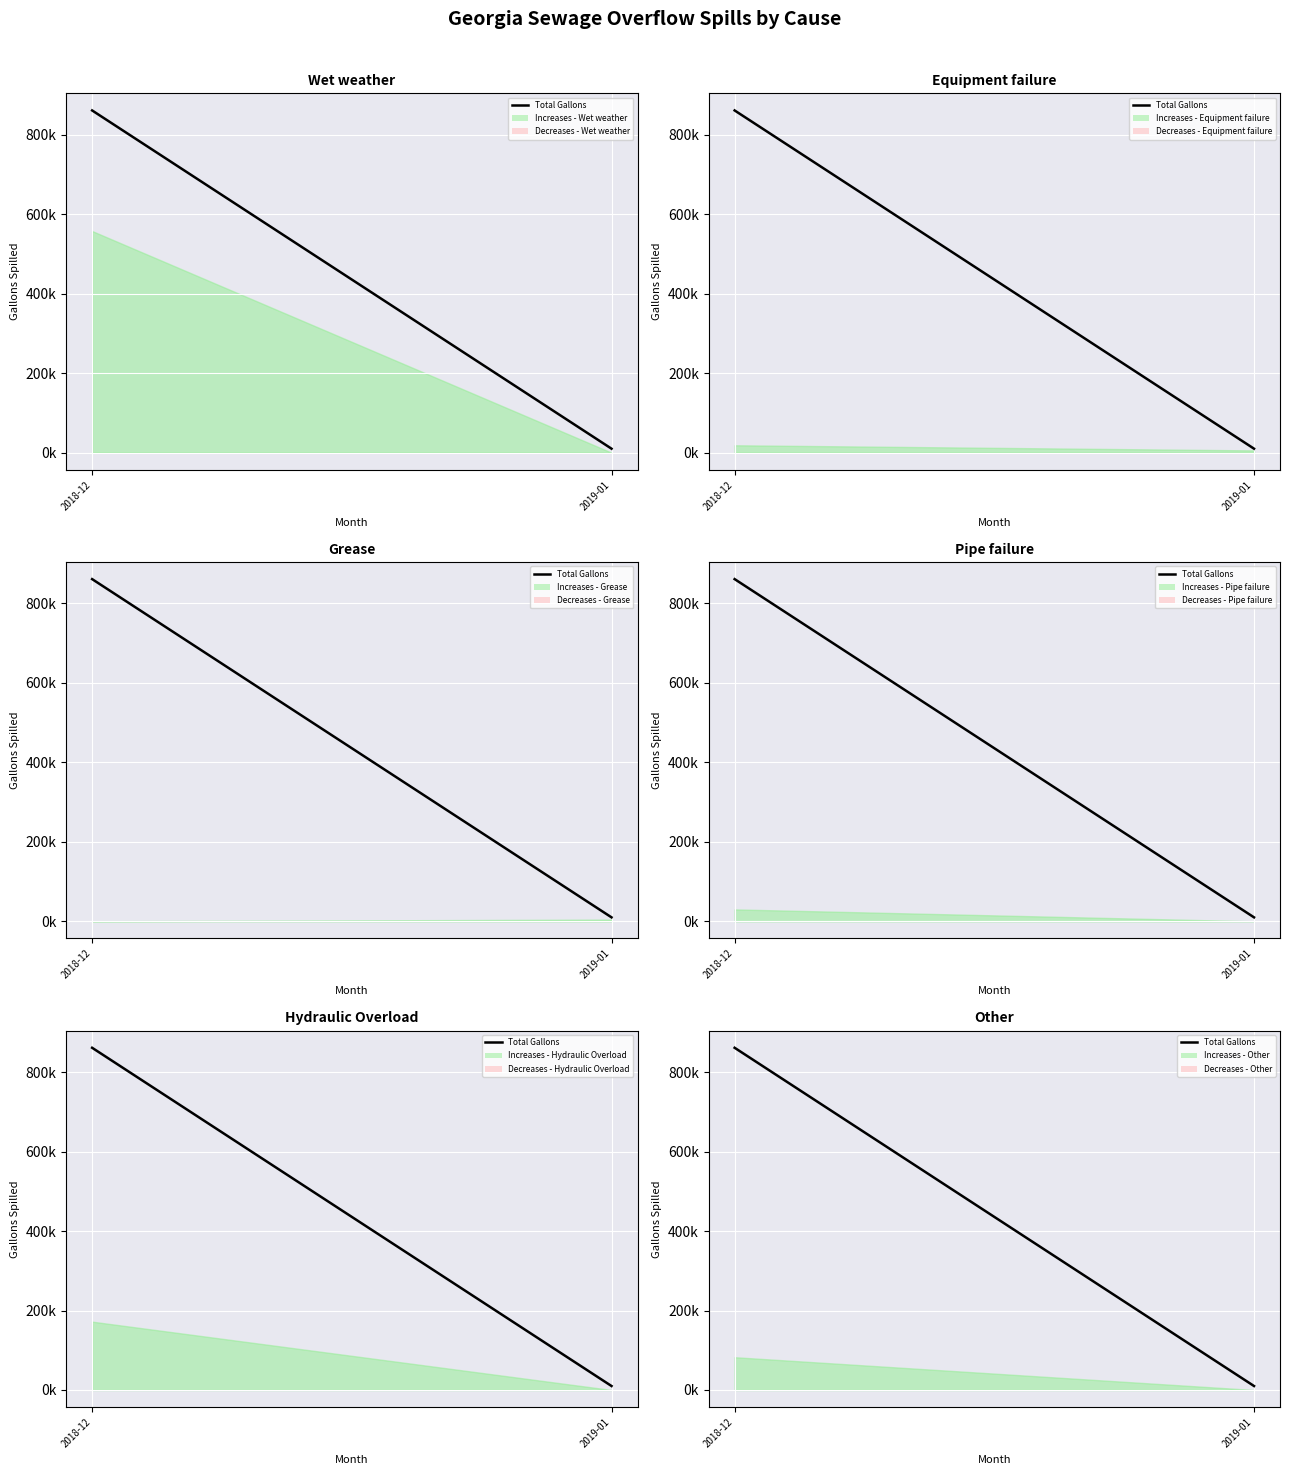

At which category does the chart reach its minimum across all series?

2019-01